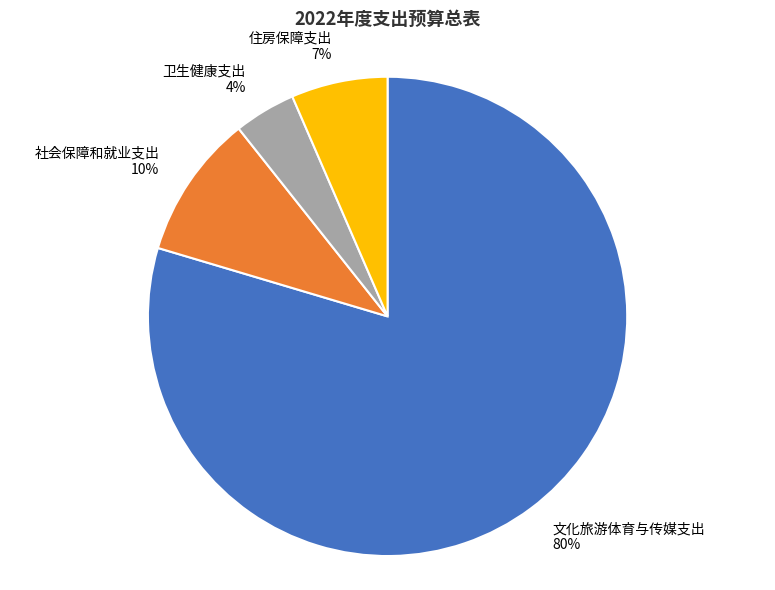

Is the sum of 卫生健康支出 and 社会保障和就业支出 greater than half?

No